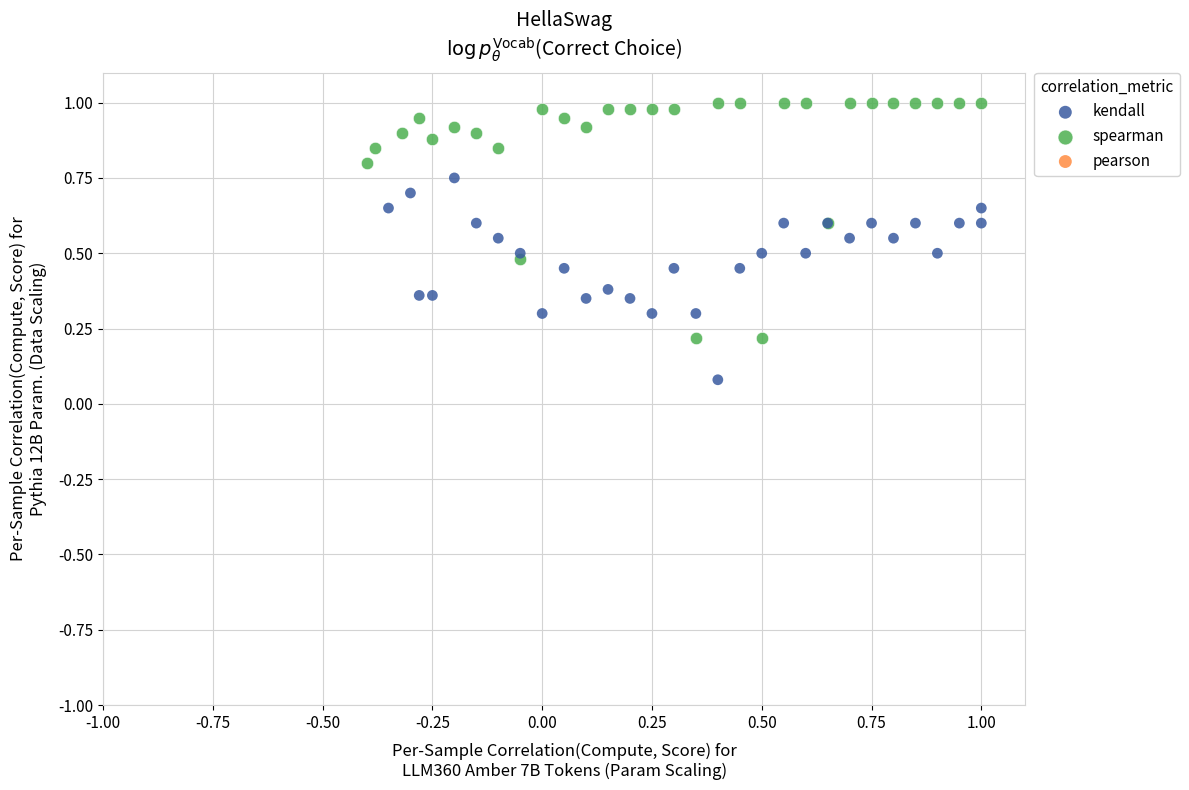

Which series has the largest Y range (max minus min)?

spearman